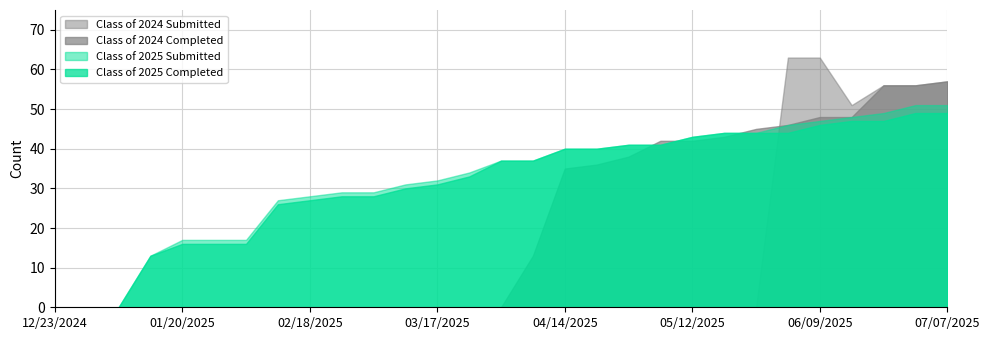

Which series has the largest total across all categories?

Class of 2025 Submitted